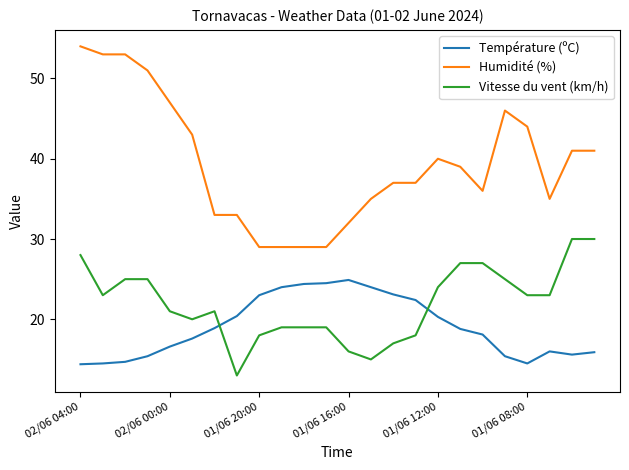

How many values in the Vitesse du vent (km/h) series are below 23?

12